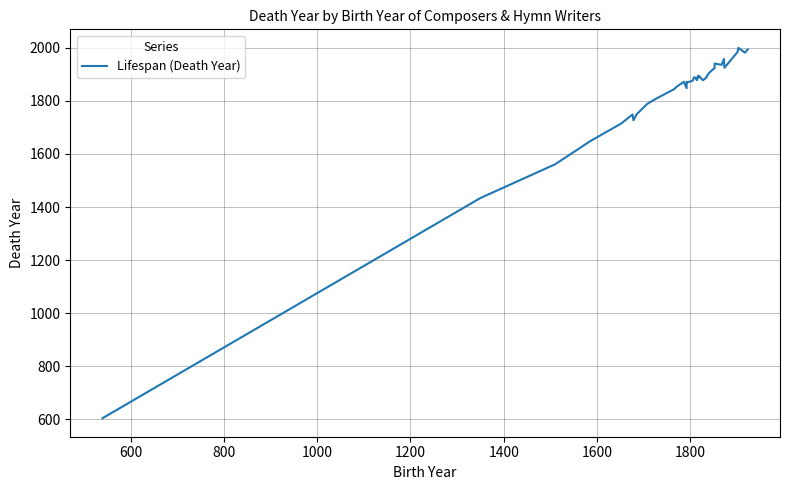

Reading left to right, what are all the values shown in this chart?

604	1434	1561	1649	1715	1749	1727	1750	1788	1807	1844	1854	1872	1848	1872	1870	1876	1889	1887	1878	1893	1888	1895	1891	1878	1889	1893	1907	1924	1933	1941	1936	1958	1958	1925	1984	2000	1982	1982	1994